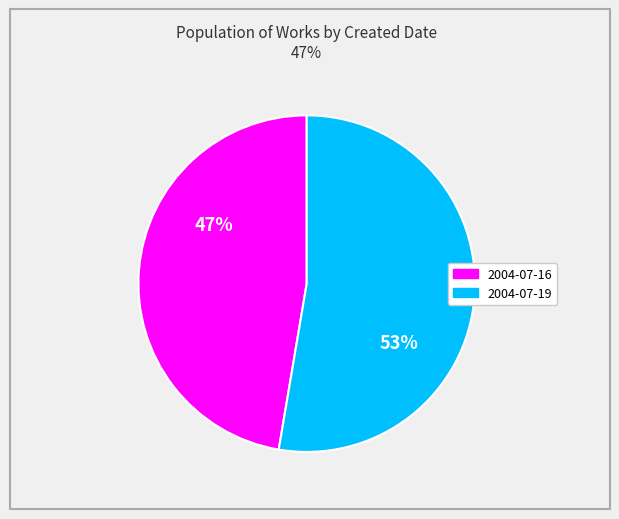

The 2004-07-16 slice represents 60% of the pie. True or false?

False